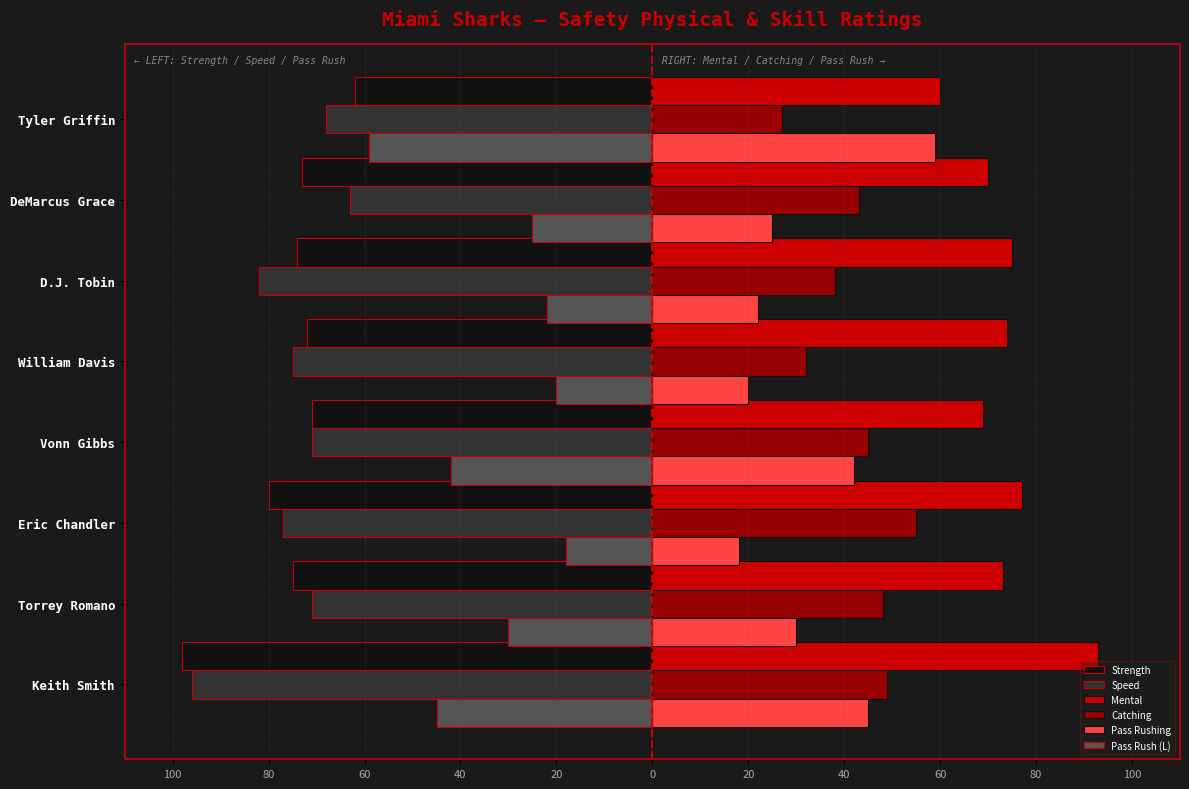

What are all the series names shown in the legend?

Strength, Speed, Mental, Catching, Pass Rushing, Pass Rush (L)